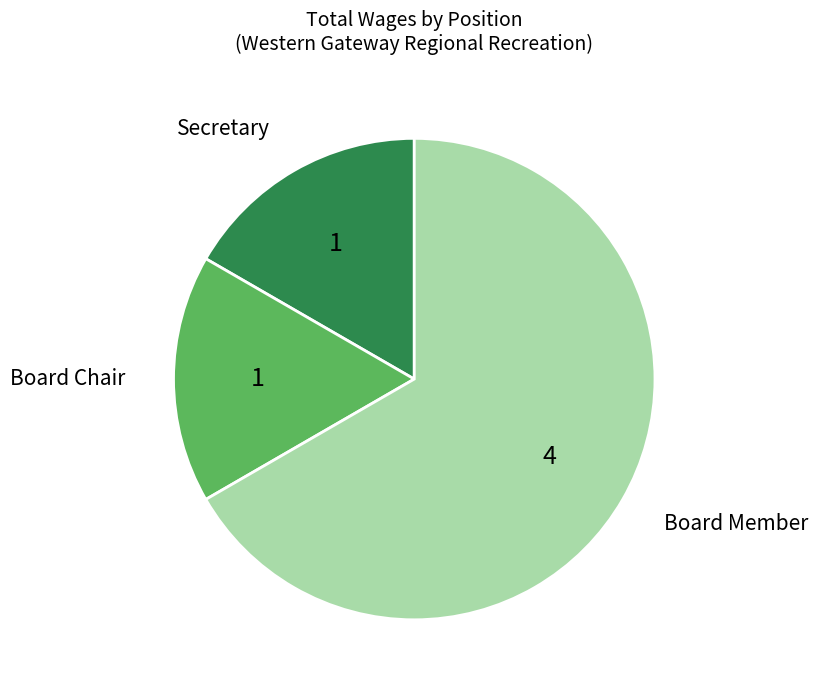

Is there any slice that represents more than half of the pie?

Yes